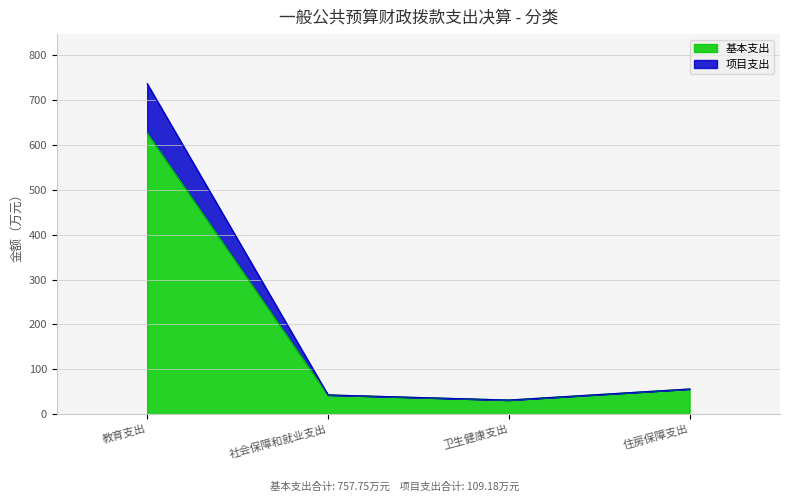

Where does the 项目支出 series first go above 56?

教育支出